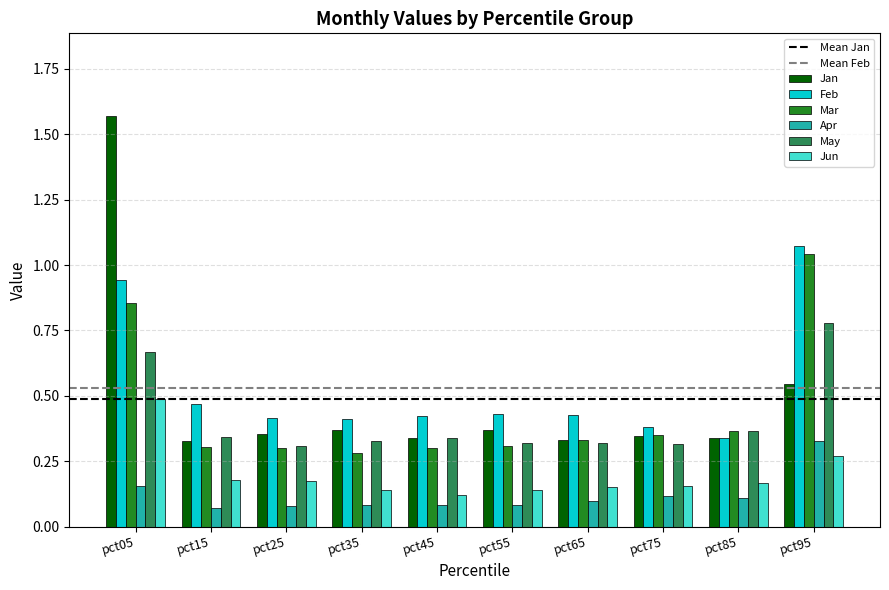

True or false: Jan has a value of 0.3 at pct75.

True